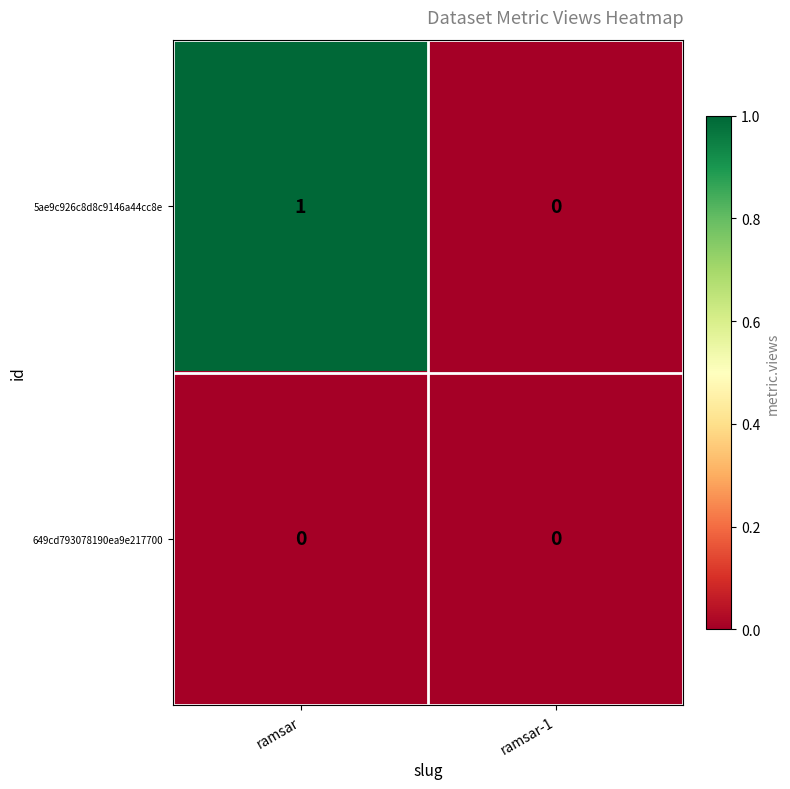

Between ramsar and ramsar-1, which series saw the biggest shift?

5ae9c926c8d8c9146a44cc8e